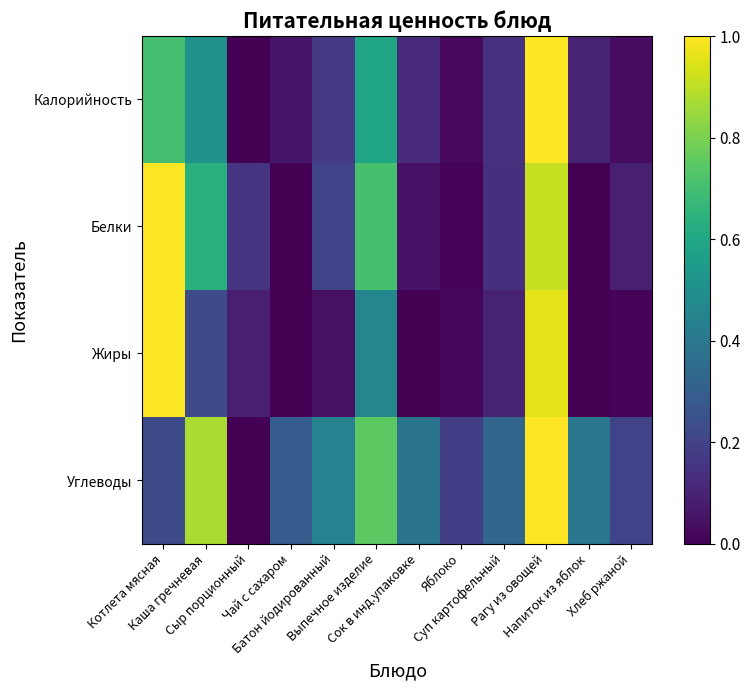

What is the total value across all series at Напиток из яблок?

0.5